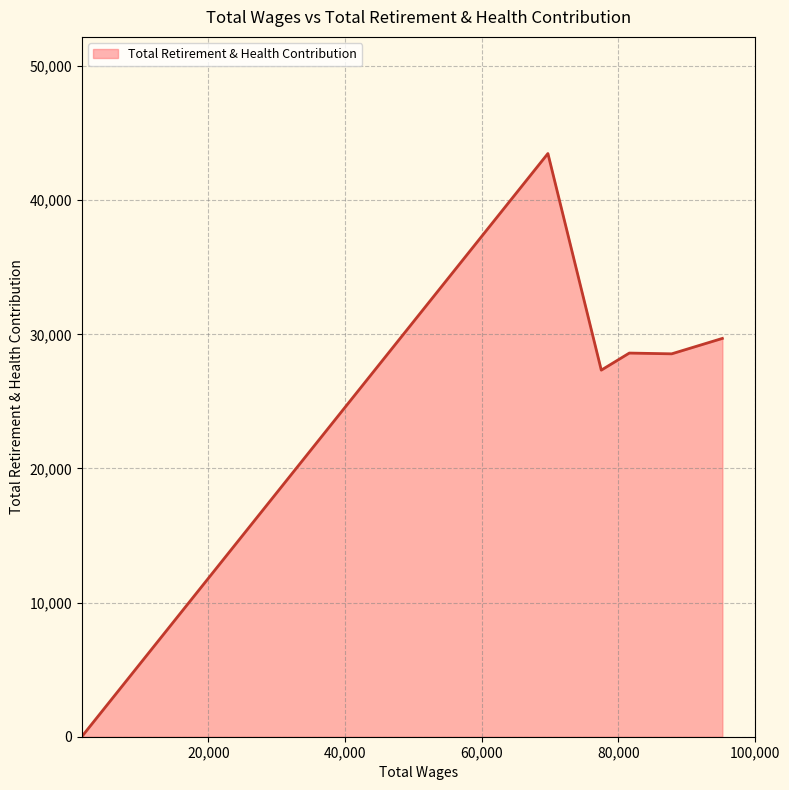

How many interior local peaks (higher than both neighbors) does the data have?

2